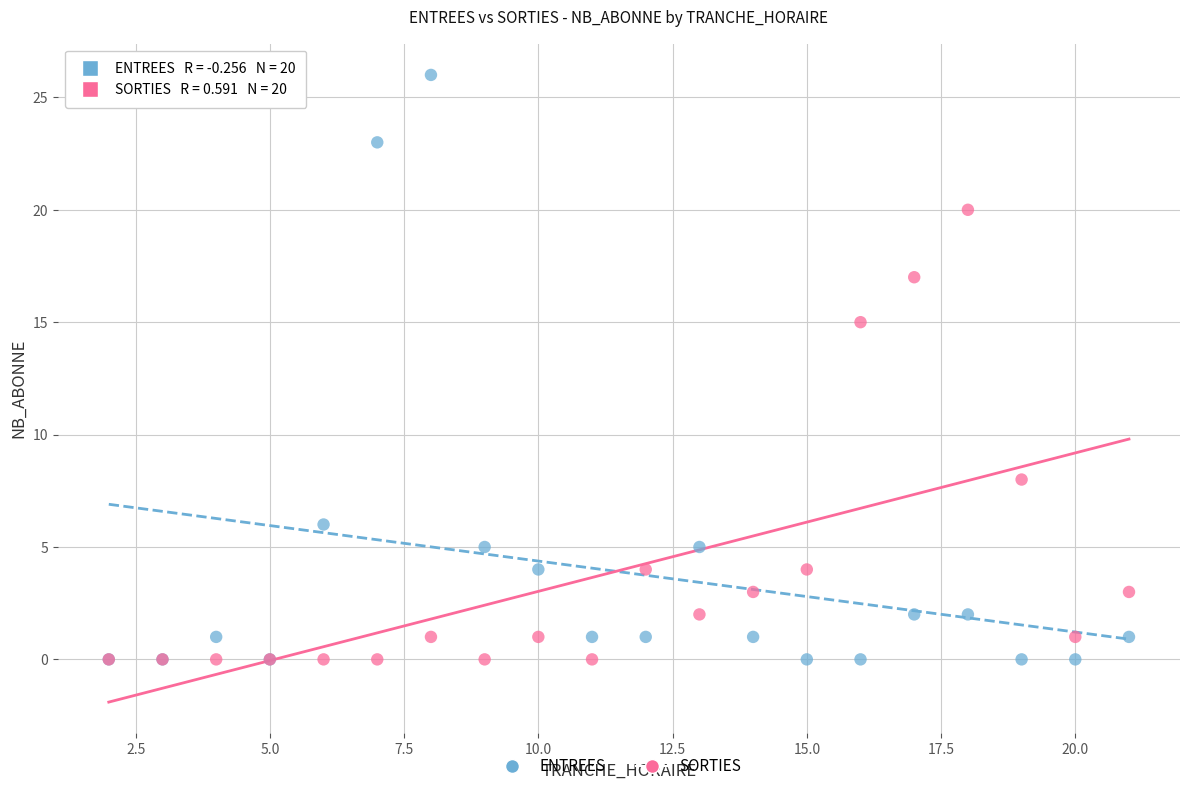

In the ENTREES series, what Y value is closest to 13?

6